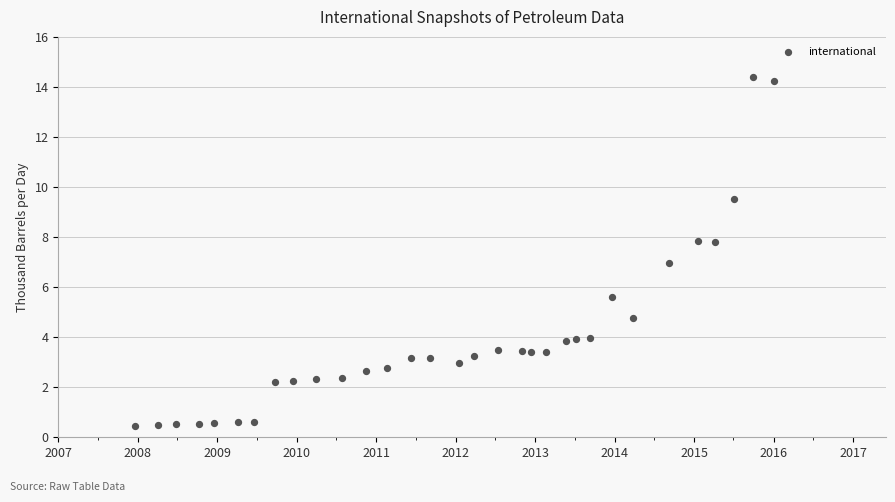

What is the range of X values (max minus min)?

2938.0